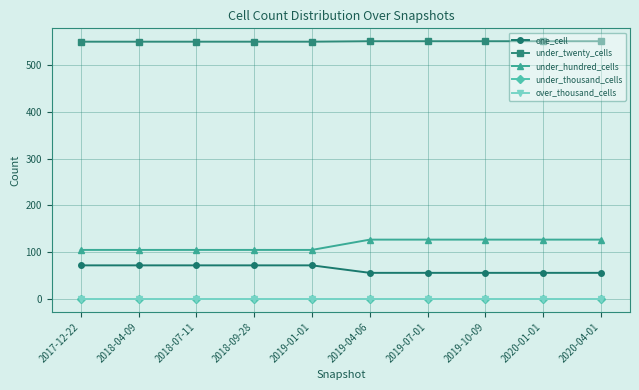

Reading right to left, list all the values displayed in this chart.

one_cell: 56	56	56	56	56	72	72	72	72	72
under_twenty_cells: 551	551	551	551	551	550	550	550	550	550
under_hundred_cells: 127	127	127	127	127	105	105	105	105	105
under_thousand_cells: 0	0	0	0	0	0	0	0	0	0
over_thousand_cells: 0	0	0	0	0	0	0	0	0	0